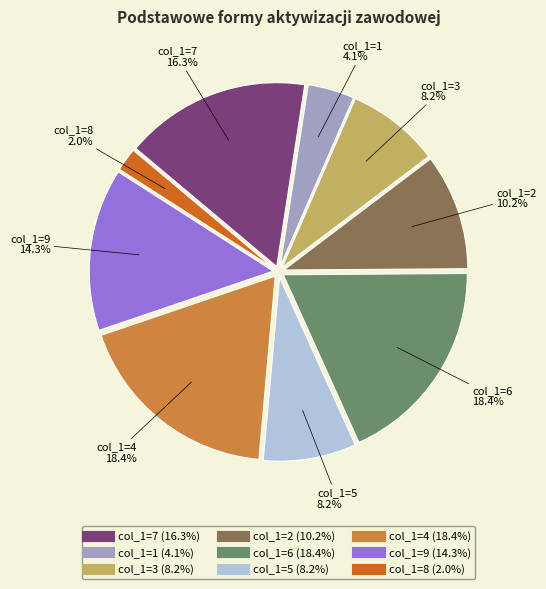

How many slices are in this pie chart?

9